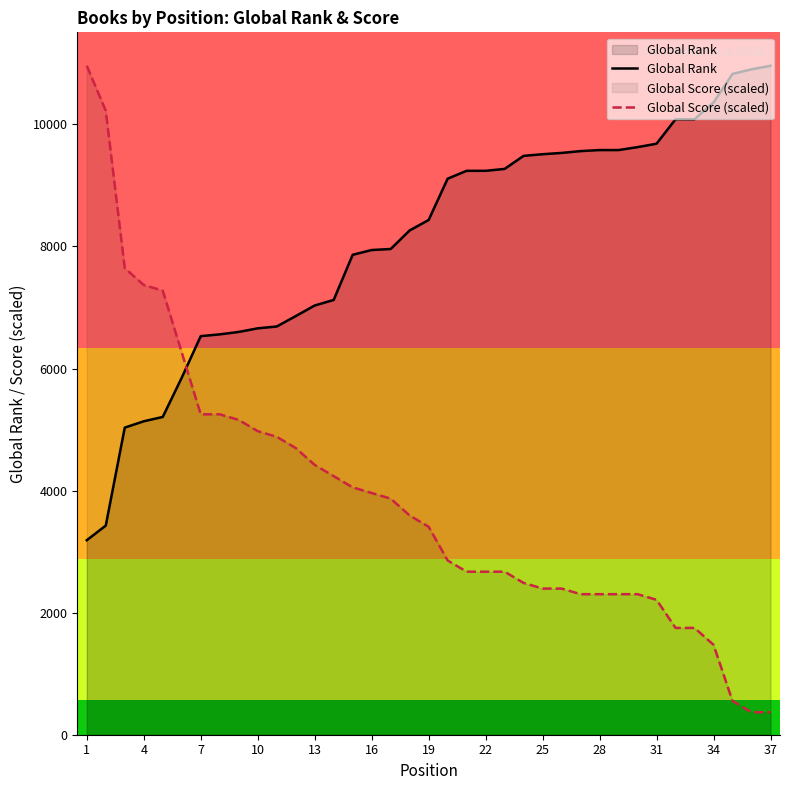

What is the difference between the second highest and second lowest values in the Global Score (scaled) series?

9855.7